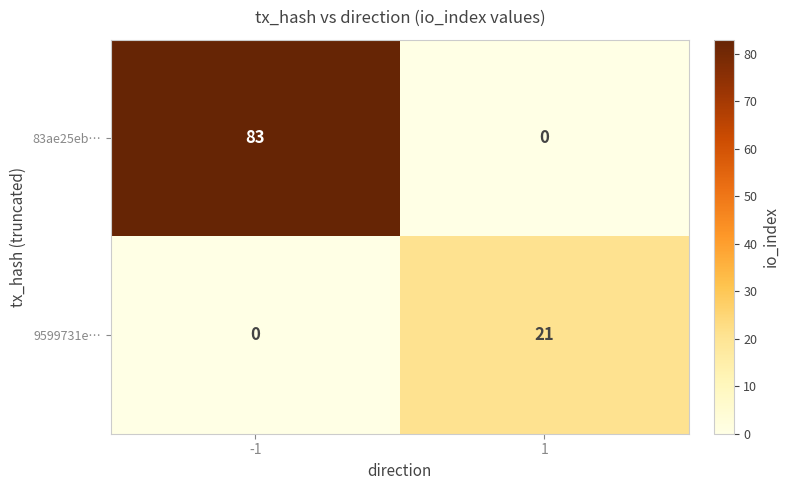

What is the highest value of the 9599731e… series?

21